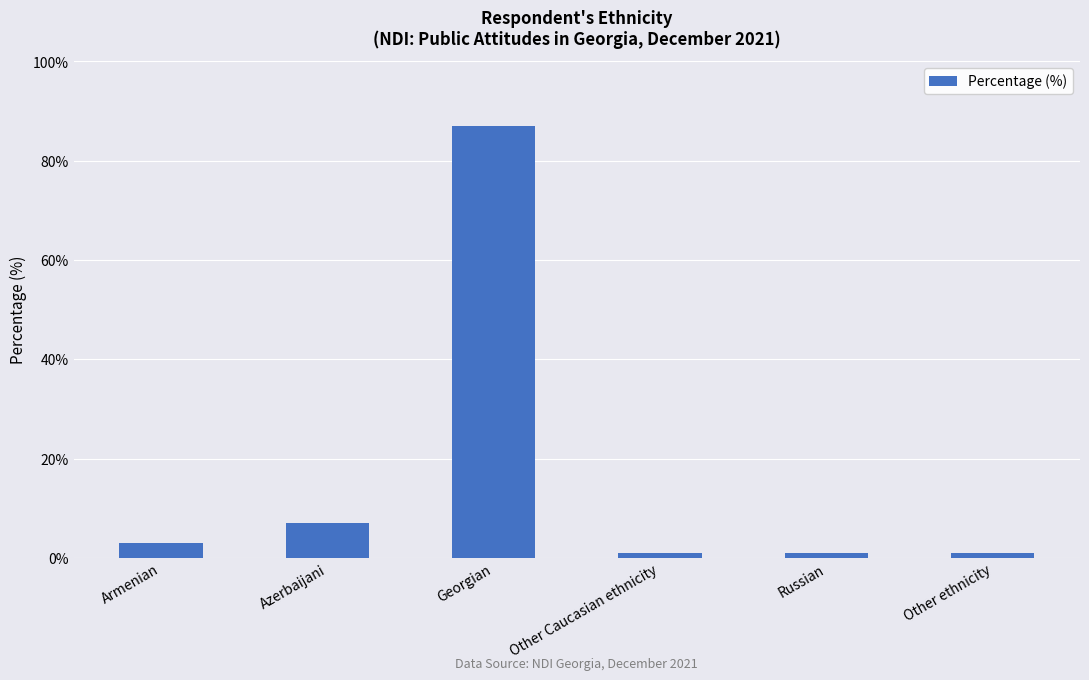

What is the difference between the second highest and minimum values?

6